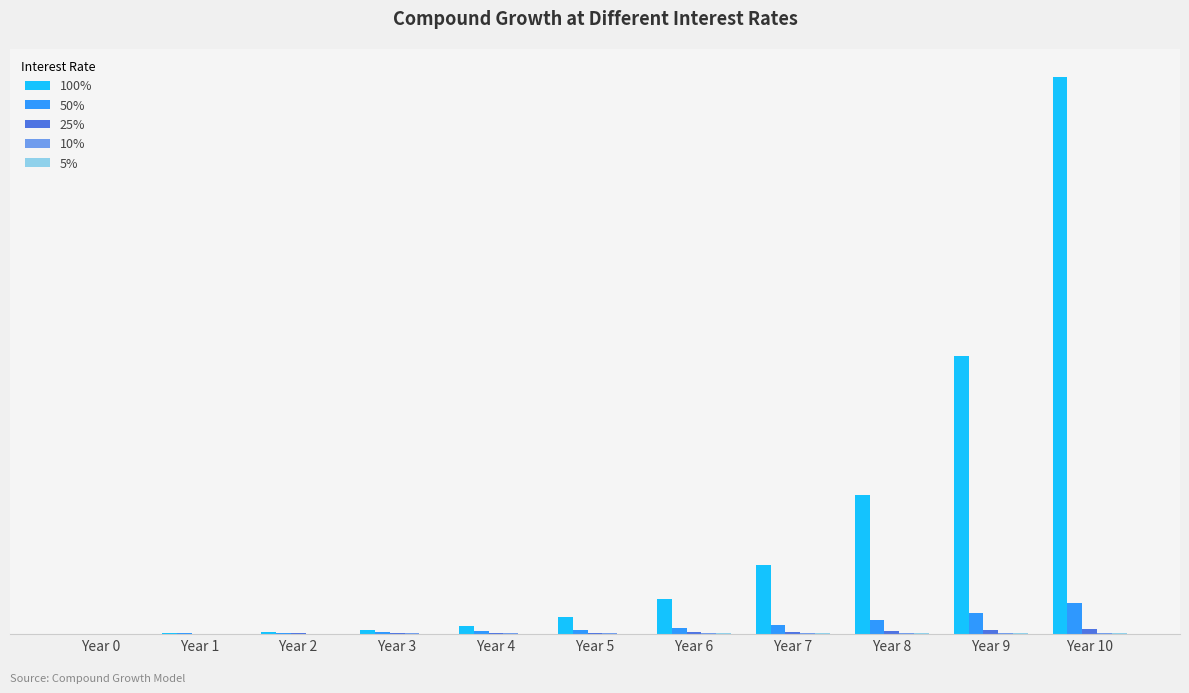

Are the bars grouped side by side (vs. stacked)?

Yes